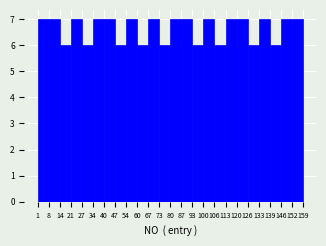

What is the height of the bar covering 40 to 47 on the x-axis? The values are not printed on the chart, so give them approximately, as read against the axis.

7